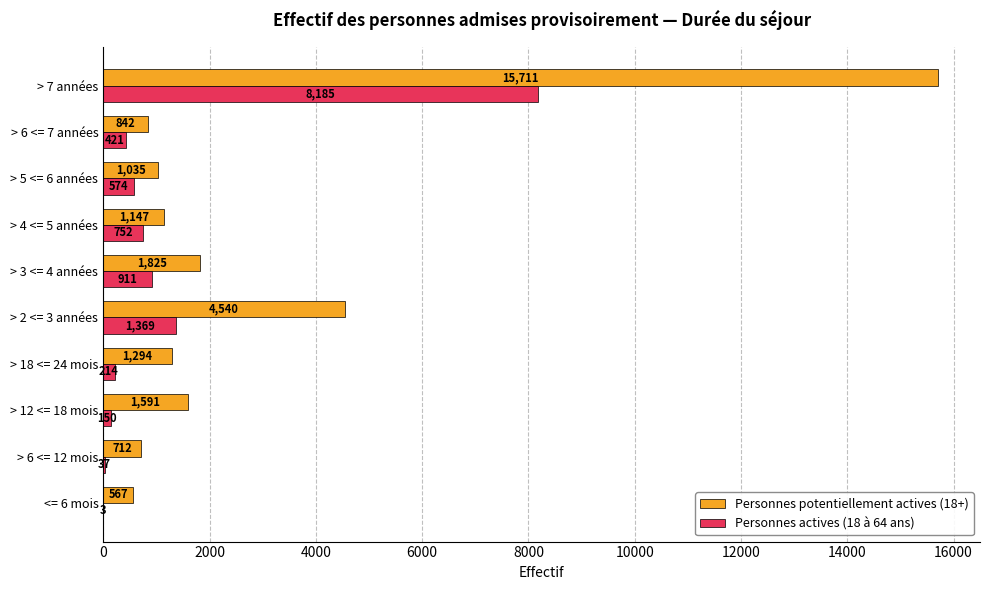

How many distinct data groups are displayed?

2